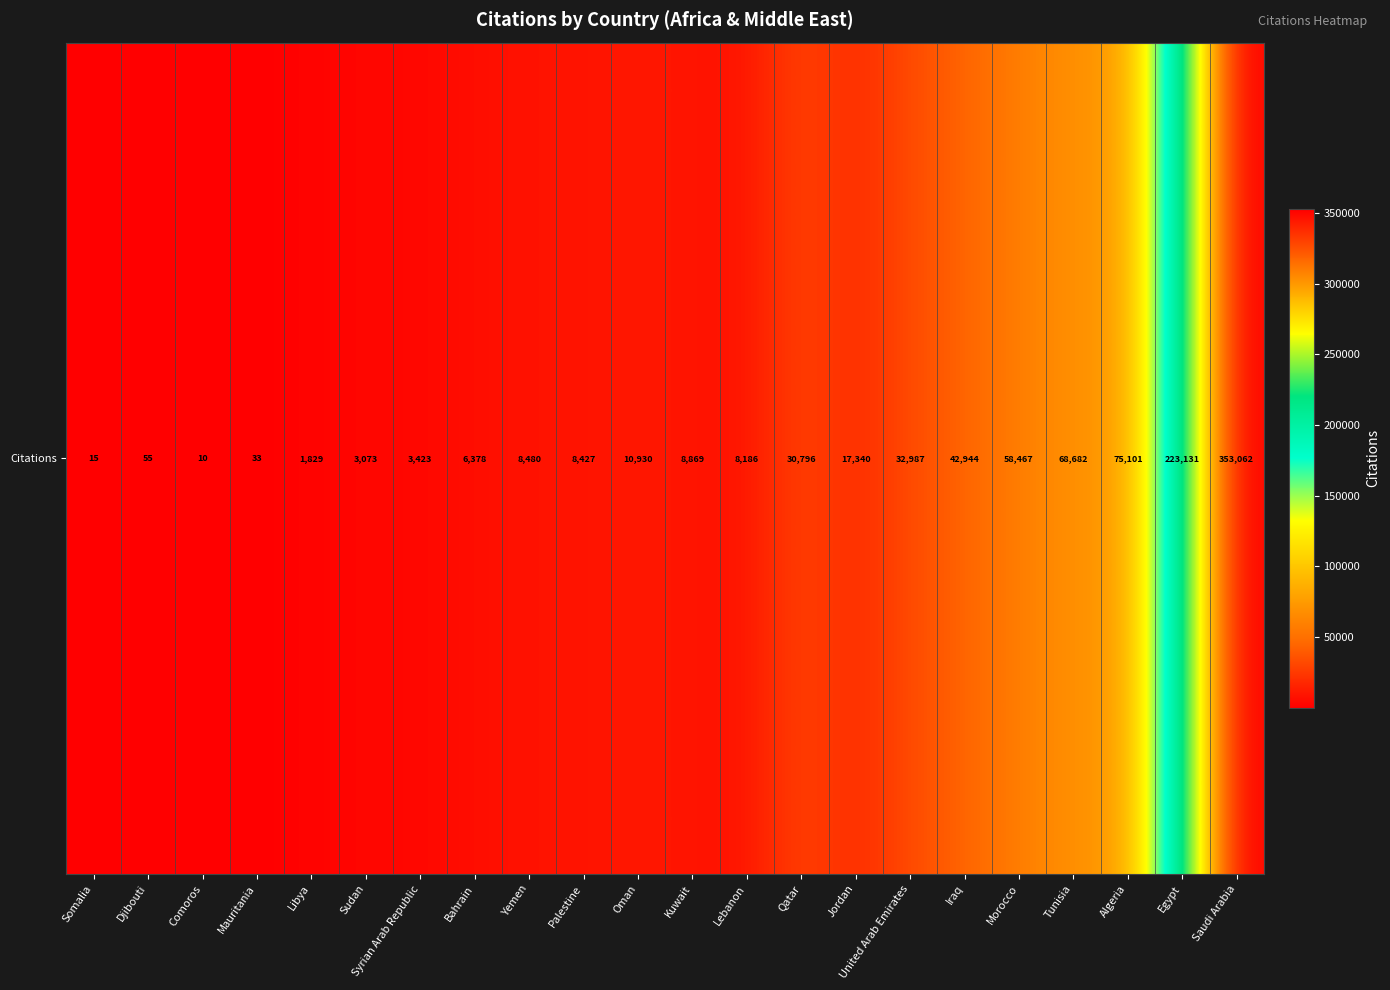

List the labels in order of value, largest first.

Saudi Arabia, Egypt, Algeria, Tunisia, Morocco, Iraq, United Arab Emirates, Qatar, Jordan, Oman, Kuwait, Yemen, Palestine, Lebanon, Bahrain, Syrian Arab Republic, Sudan, Libya, Djibouti, Mauritania, Somalia, Comoros